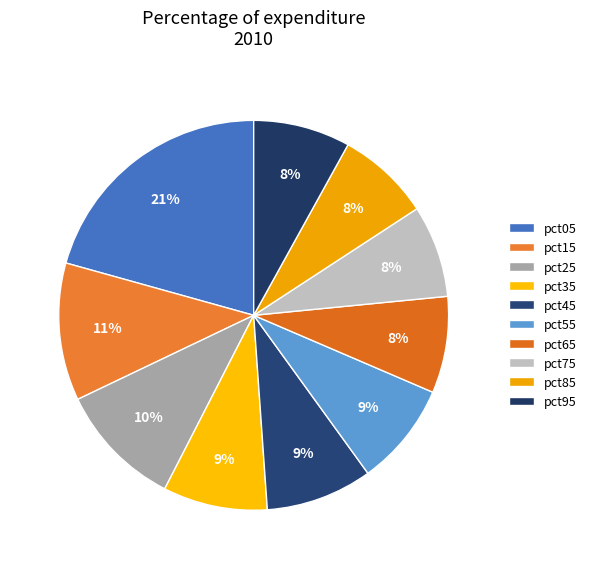

How many segments does this pie chart have?

10